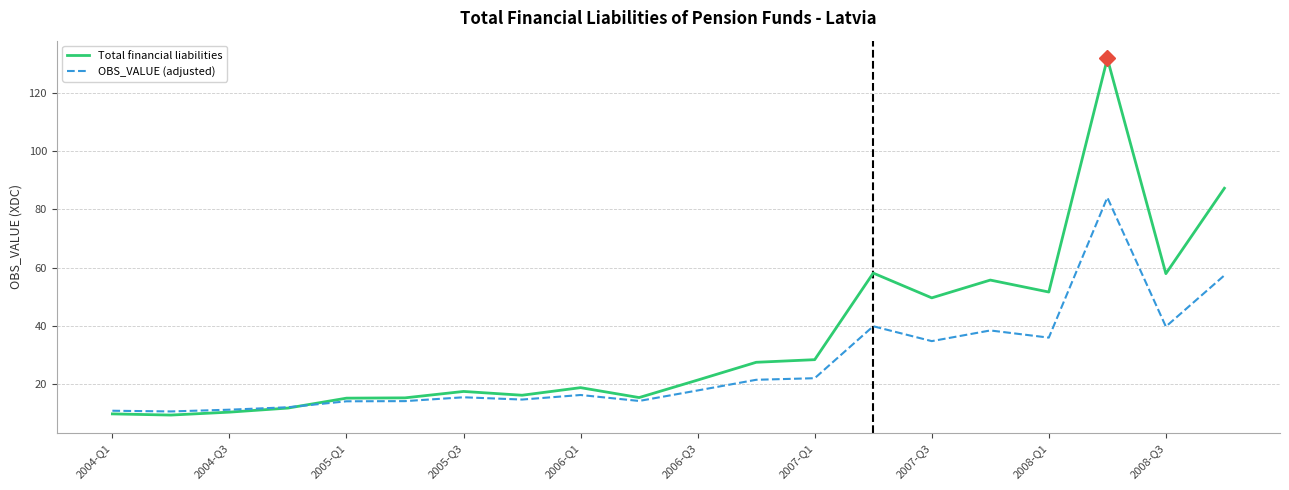

What is the greatest value displayed?

131.7